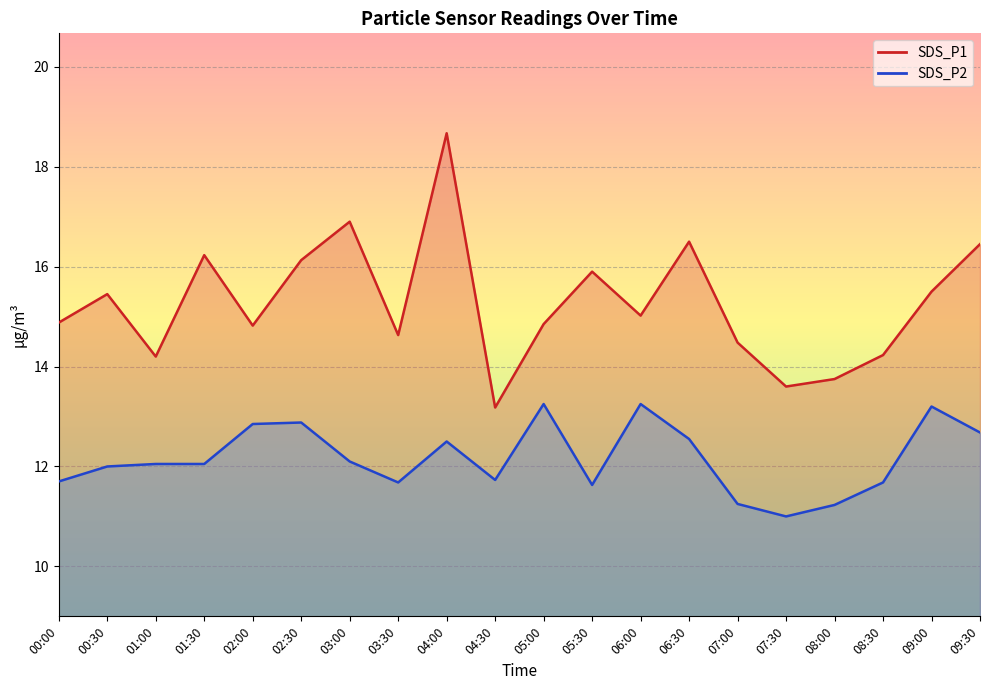

The value of SDS_P2 at 02:00 is 12.8. True or false?

True